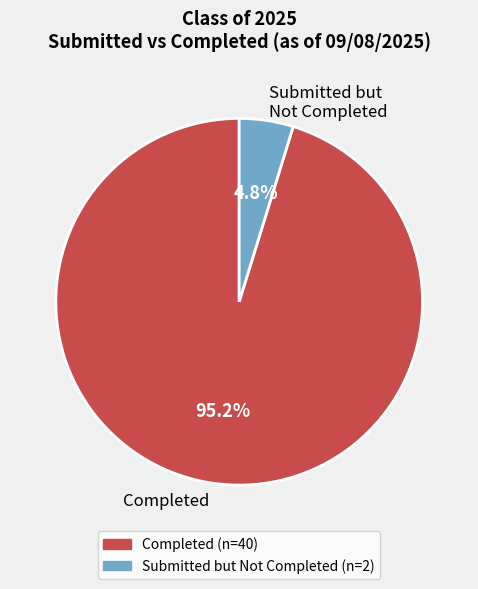

Which has a higher value, Submitted but Not Completed or Completed?

Completed